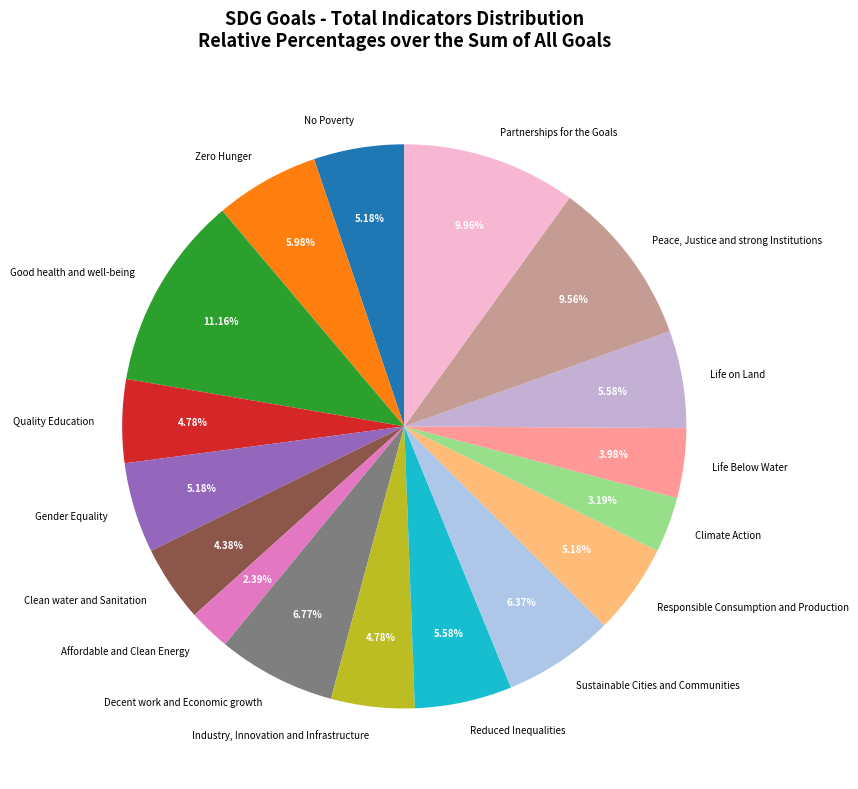

Is Partnerships for the Goals the majority of the pie?

No